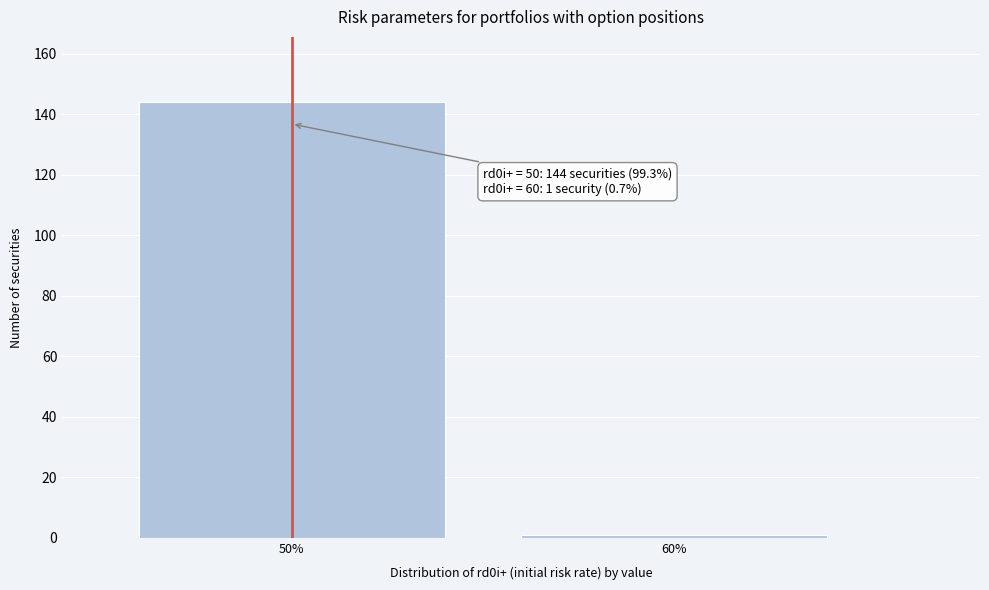

Reading right to left, transcribe all the data shown in this chart.

60%=1	50%=144